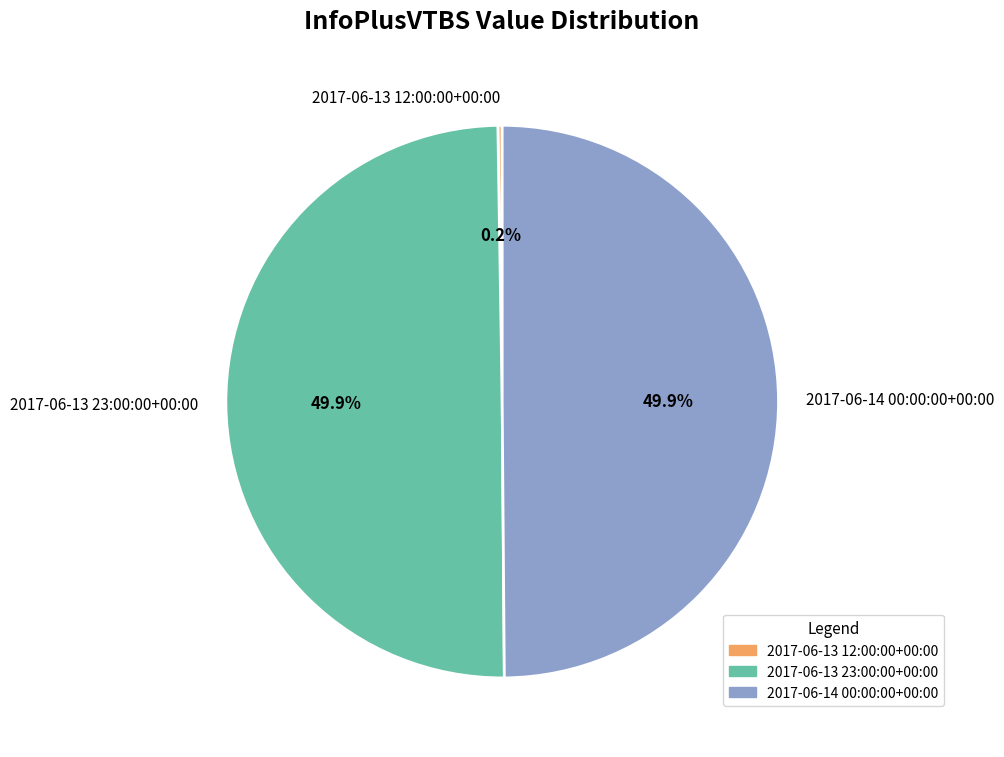

What percentage is NOT represented by 2017-06-14 00:00:00+00:00?

50.1%